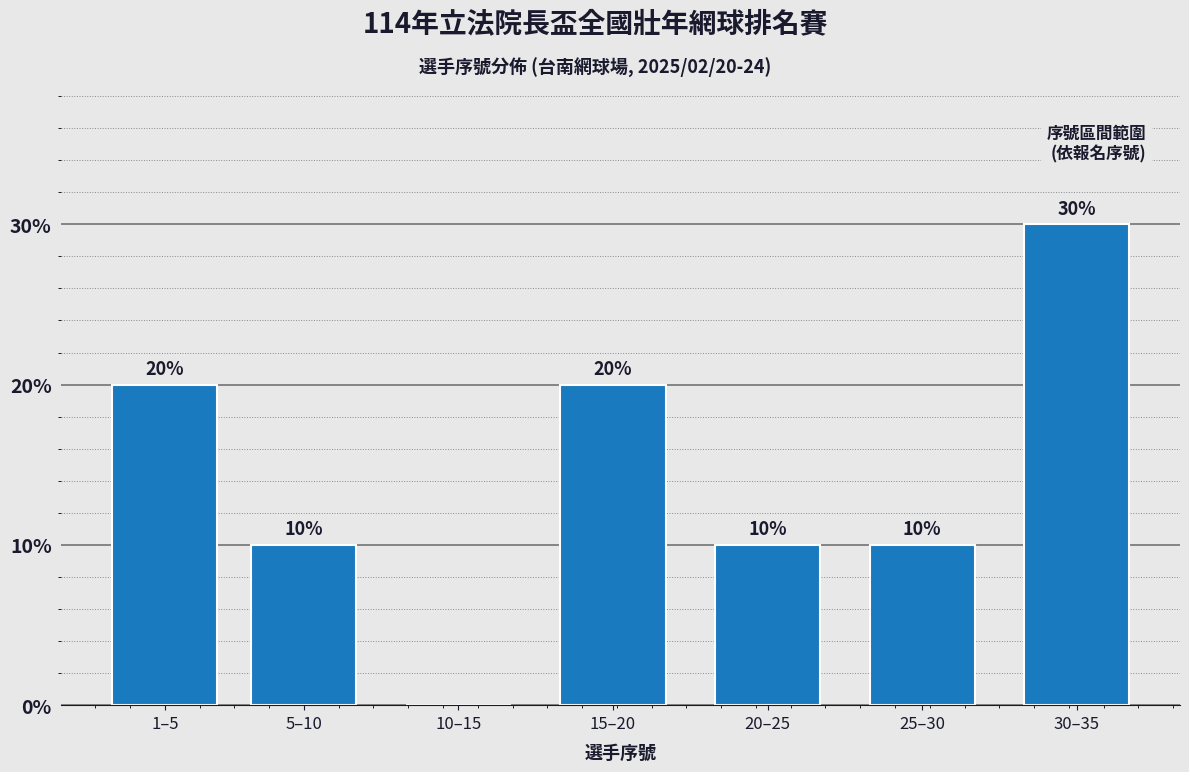

Reading left to right, list all the values displayed in this chart.

1–5=20	5–10=10	10–15=0	15–20=20	20–25=10	25–30=10	30–35=30